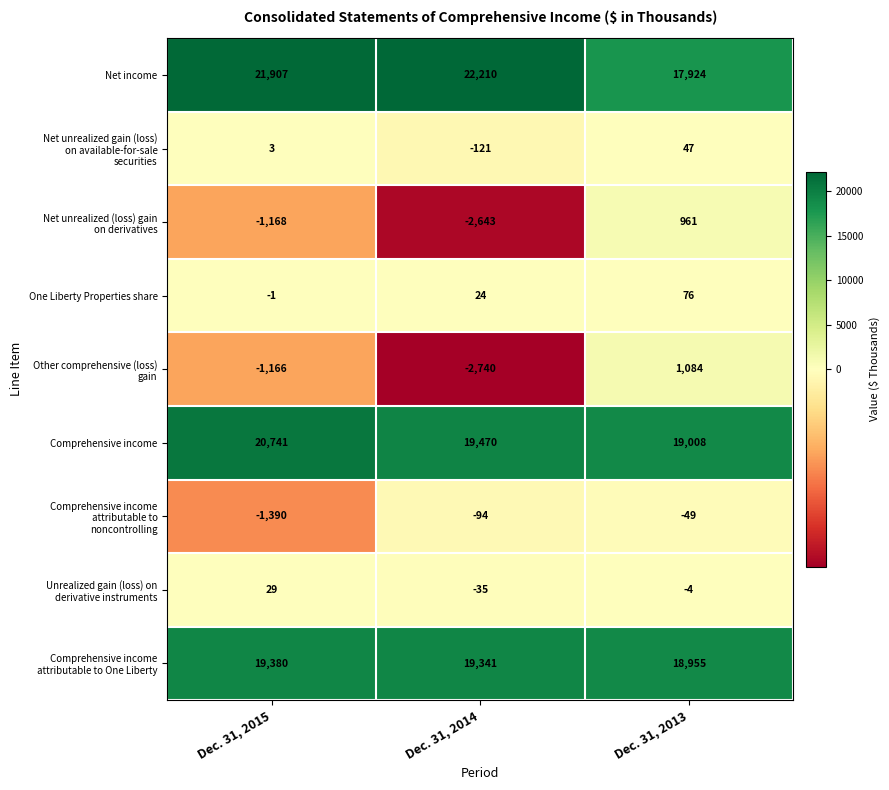

At which category does the chart reach its minimum across all series?

Dec. 31, 2014